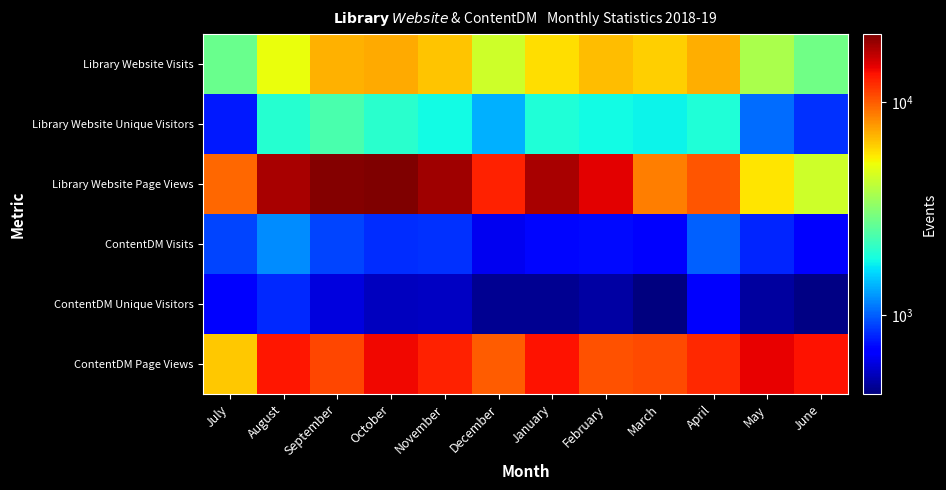

Reading right to left, transcribe all the data shown in this chart.

Library Website Visits: June=2817	May=3740	April=7165	March=6203	February=6773	January=5836	December=4387	November=6507	October=7286	September=7085	August=5013	July=2749
Library Website Unique Visitors: June=847	May=1050	April=1949	March=1759	February=1828	January=1931	December=1361	November=1831	October=2030	September=2344	August=1994	July=772
Library Website Page Views: June=4377	May=5724	April=10312	March=8734	February=14723	January=18161	December=12704	November=18455	October=20822	September=20474	August=18043	July=9523
ContentDM Visits: June=705	May=800	April=1006	March=683	February=718	January=716	December=627	November=841	October=831	September=901	August=1195	July=906
ContentDM Unique Visitors: June=438	May=479	April=656	March=428	February=489	January=458	December=461	November=542	October=537	September=594	August=817	July=694
ContentDM Page Views: June=13504	May=14593	April=12313	March=10752	February=10391	January=13574	December=9930	November=12649	October=14039	September=10866	August=13356	July=6471